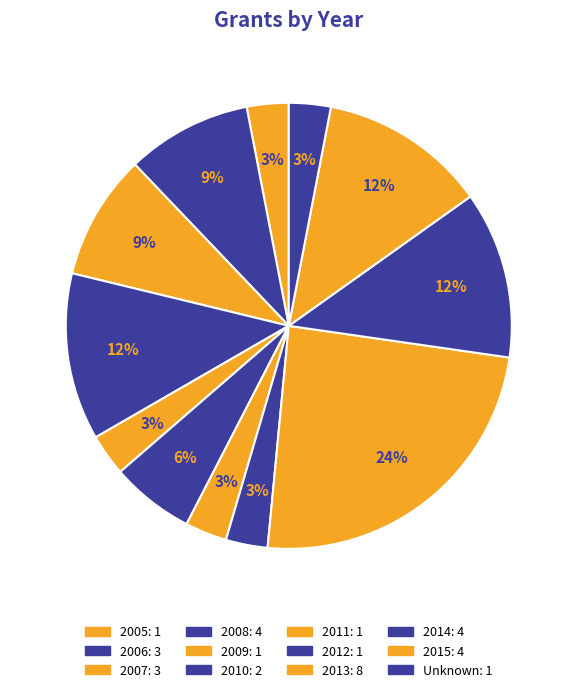

Count the number of slices in the pie.

12